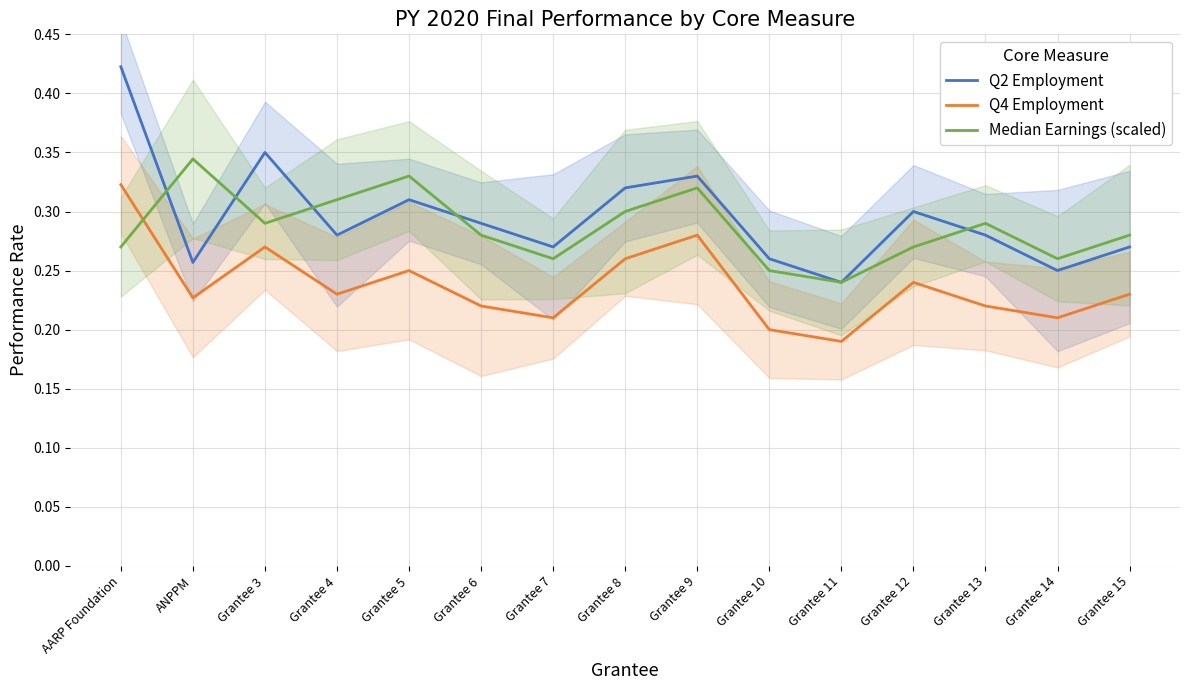

At which label does Q2 Employment reach its minimum?

Grantee 11